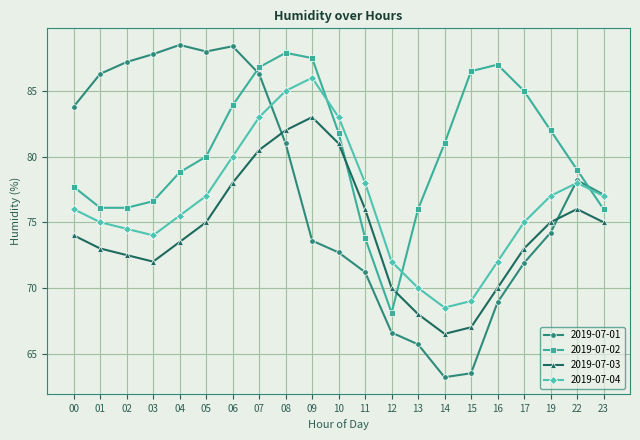

Which series has the largest total across all categories?

2019-07-02